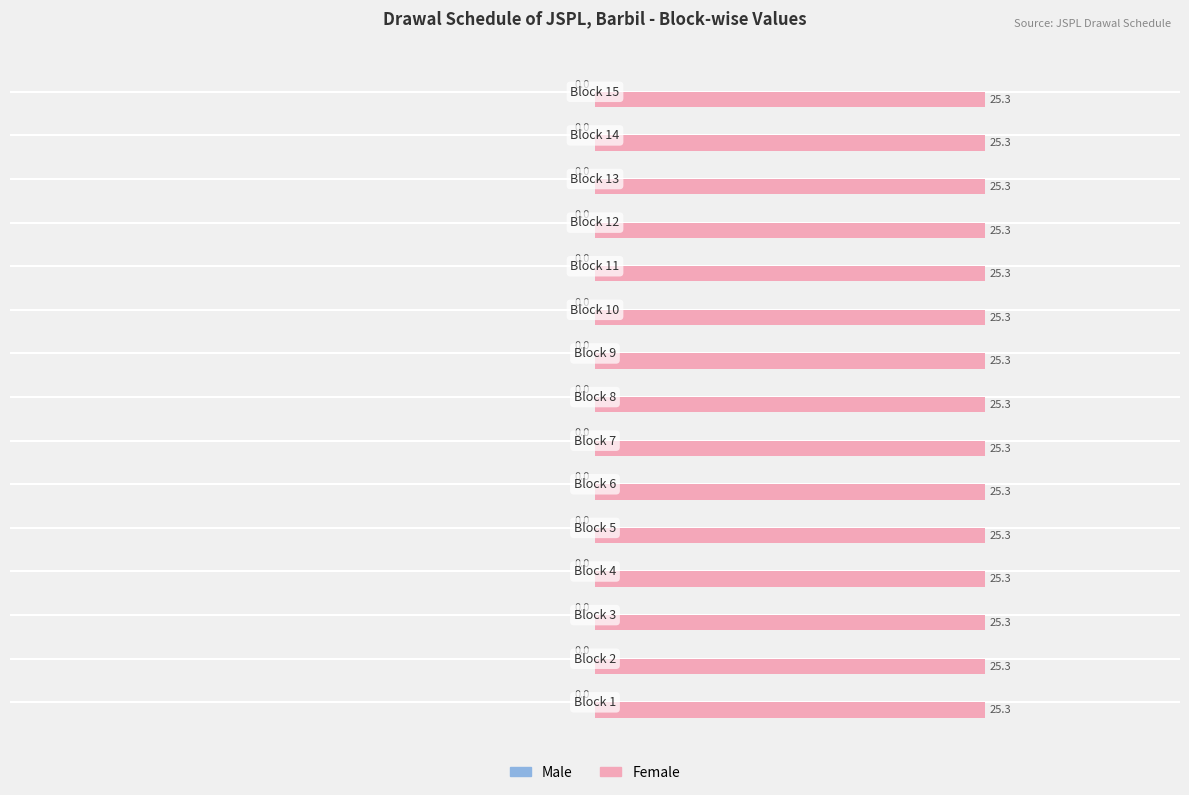

At which category does the chart reach its peak across all series?

Block 1